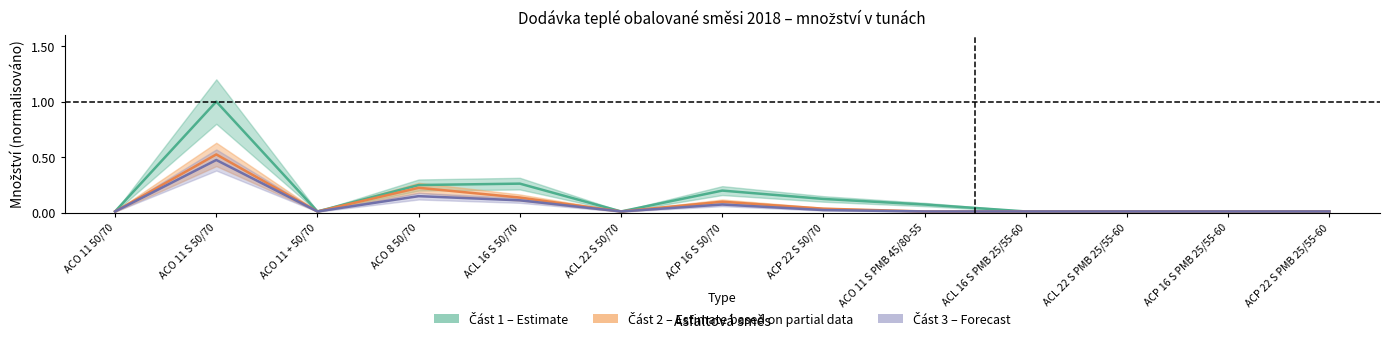

At how many categories does at least one series exceed 0?

13